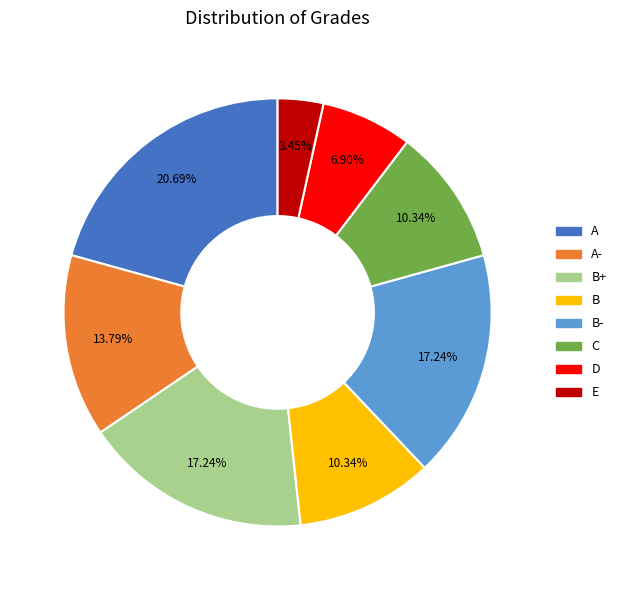

Is there a majority slice in this chart?

No